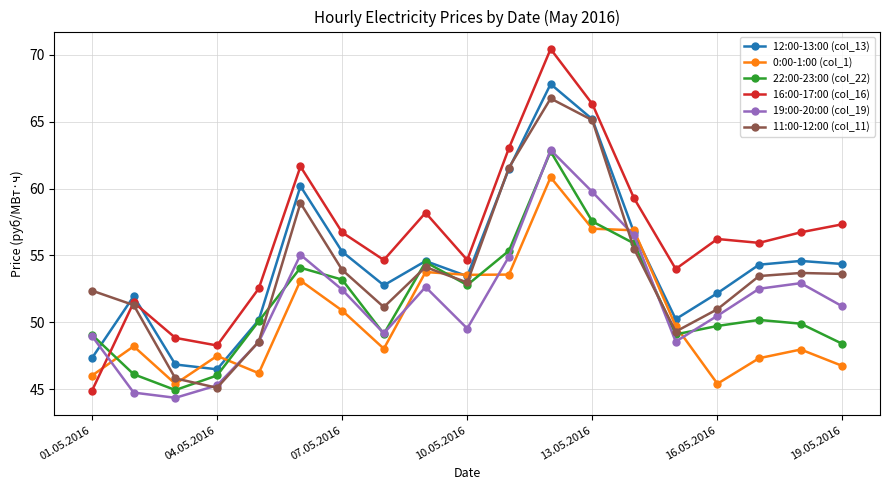

Which series ends up on top after the final intersection of 16:00-17:00 (col_16) and 0:00-1:00 (col_1)?

16:00-17:00 (col_16)